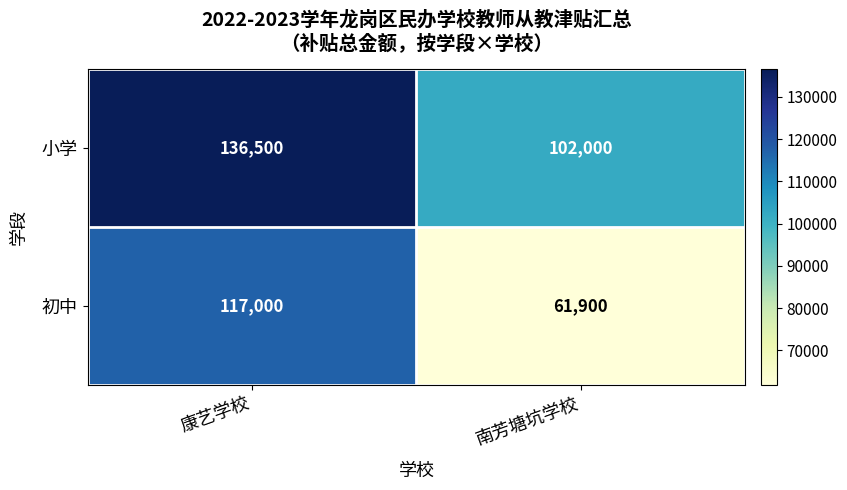

Reading left to right, transcribe all the data shown in this chart.

小学: 136500	102000
初中: 117000	61900